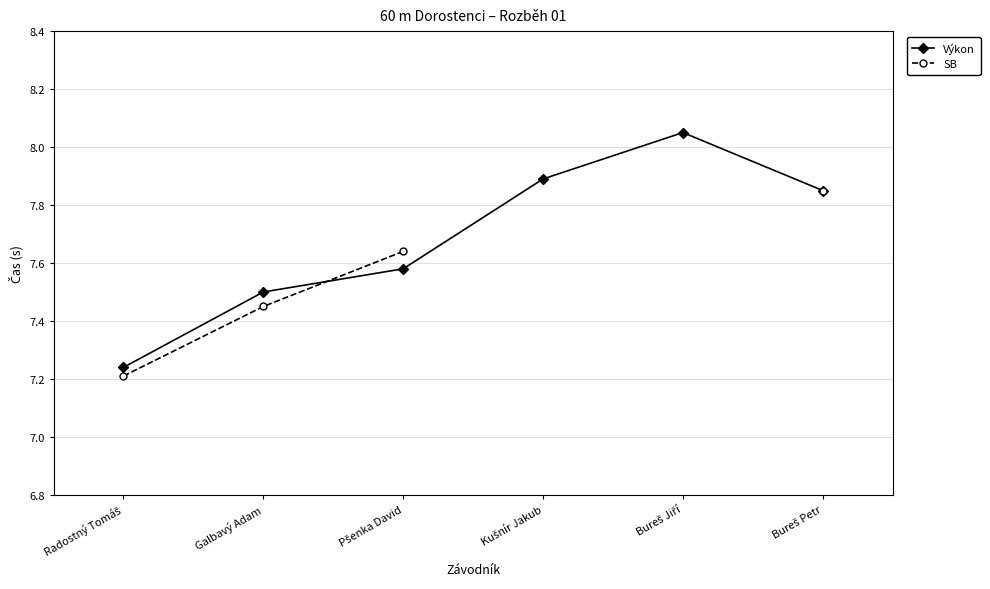

Which series changed the most between Radostný Tomáš and Bureš Petr?

SB